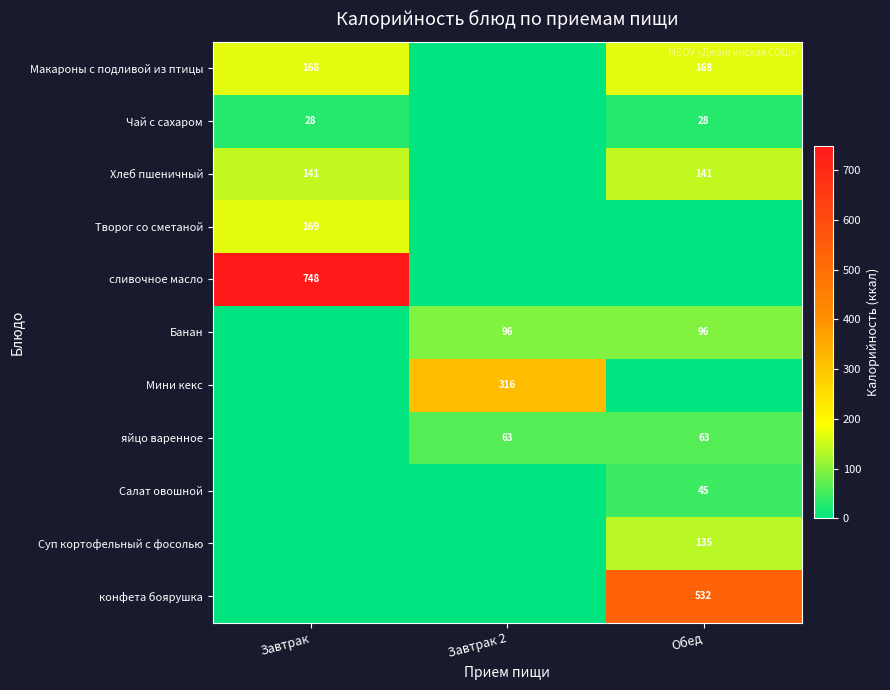

True or false: Мини кекс has a value of 221 at Завтрак 2.

False